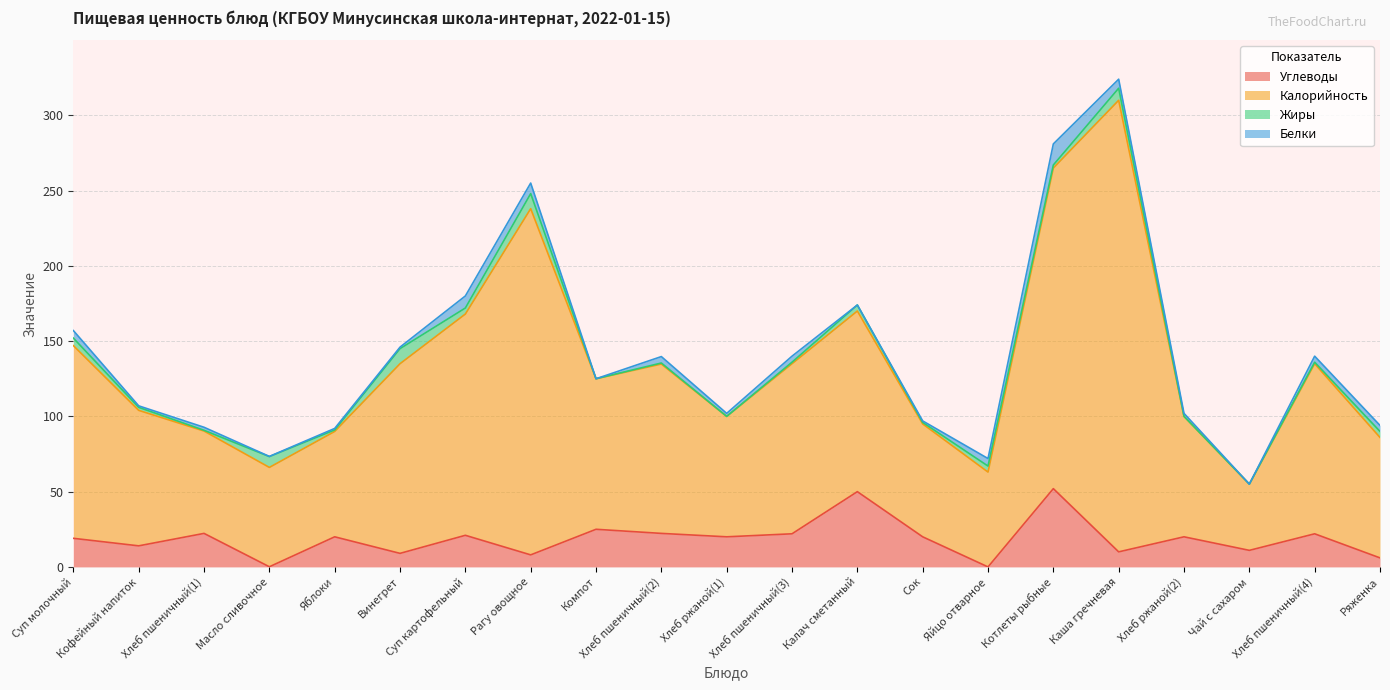

True or false: Углеводы has a value of 11.0 at Чай с сахаром.

True